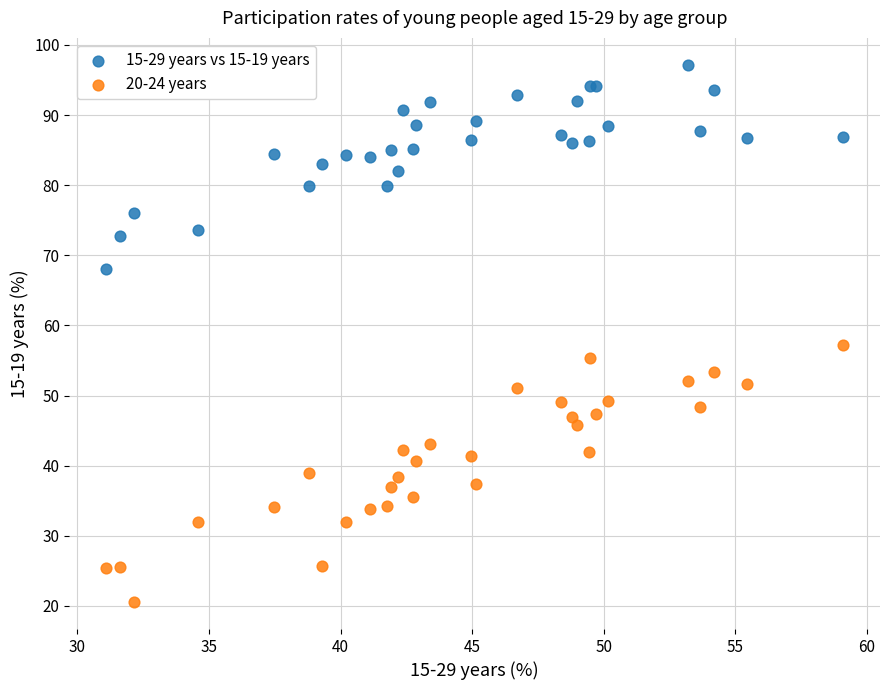

Which series contains the highest Y value?

15-29 years vs 15-19 years